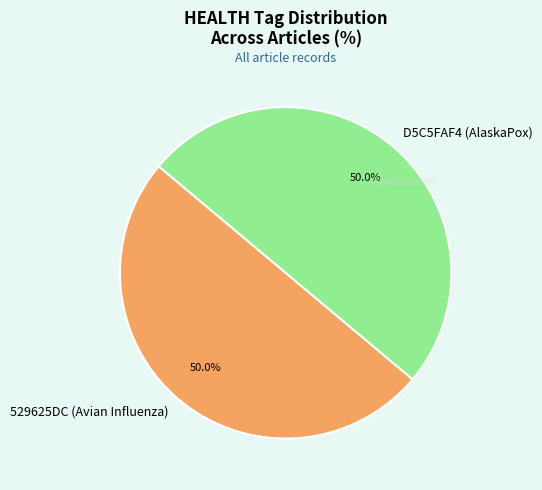

To the nearest percent, what portion does 529625DC (Avian Influenza) represent?

50%